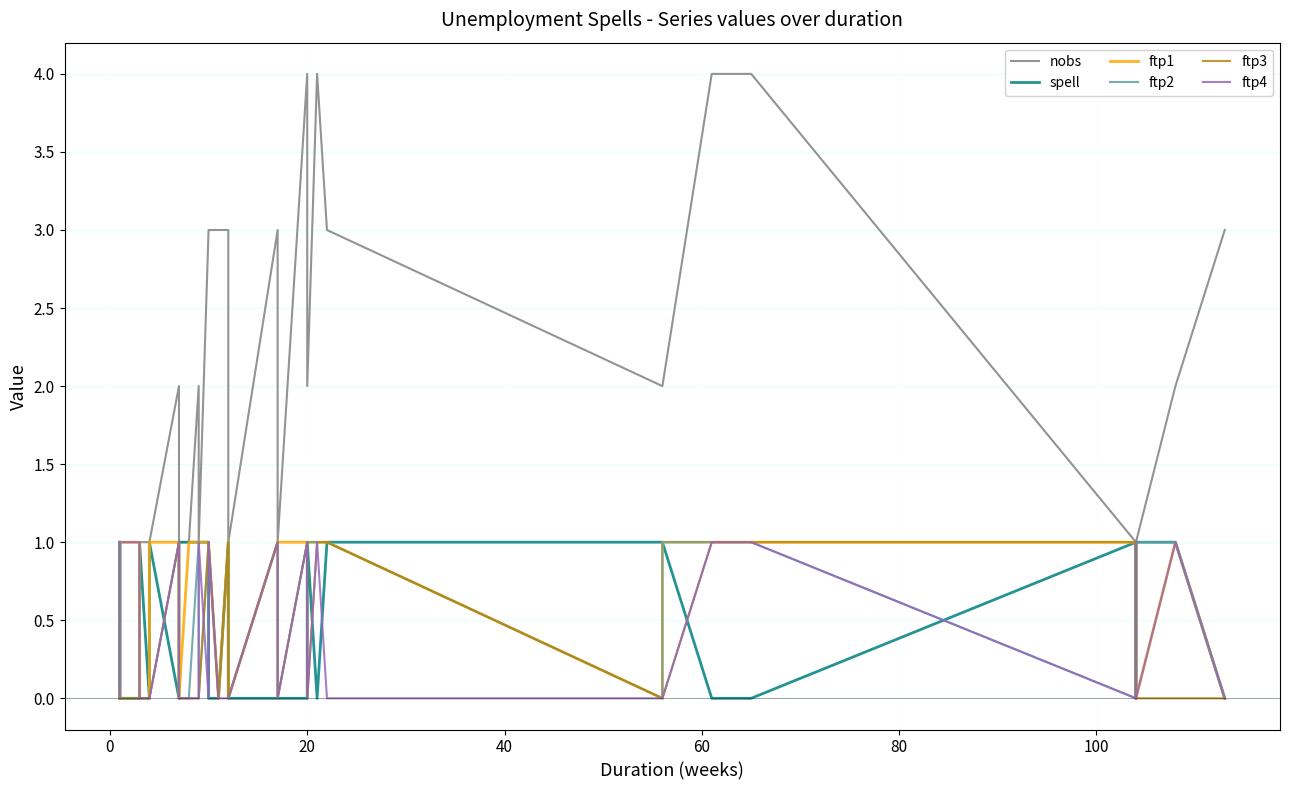

Reading left to right, list all the values displayed in this chart.

nobs: 1	1	1	1	1	1	1	1	1	1	1	2	1	1	1	2	1	3	3	3	3	1	1	3	1	4	2	4	3	2	2	4	4	4	1	1	1	1	2	3
spell: 1	0	1	1	1	0	0	0	1	0	1	0	1	1	1	1	1	1	0	0	1	1	0	0	0	0	1	0	1	1	1	0	0	0	1	0	1	1	1	0
ftp1: 0	0	0	0	0	1	1	1	0	0	1	1	1	0	1	1	1	1	1	0	1	0	0	1	1	1	1	1	1	0	1	1	1	1	1	1	0	0	1	0
ftp2: 1	0	0	0	0	0	0	0	0	0	0	1	0	0	0	1	0	1	1	0	1	1	0	1	0	1	1	1	1	0	1	1	1	1	0	0	1	1	1	0
ftp3: 0	0	0	0	0	0	0	0	0	0	0	1	1	0	0	0	0	1	1	0	1	0	0	1	0	1	0	1	1	0	0	1	1	1	1	0	0	0	0	0
ftp4: 0	0	0	0	0	1	1	1	0	0	0	1	0	0	0	0	1	0	1	0	0	0	0	1	0	1	0	1	0	0	0	1	1	1	0	1	0	0	1	0